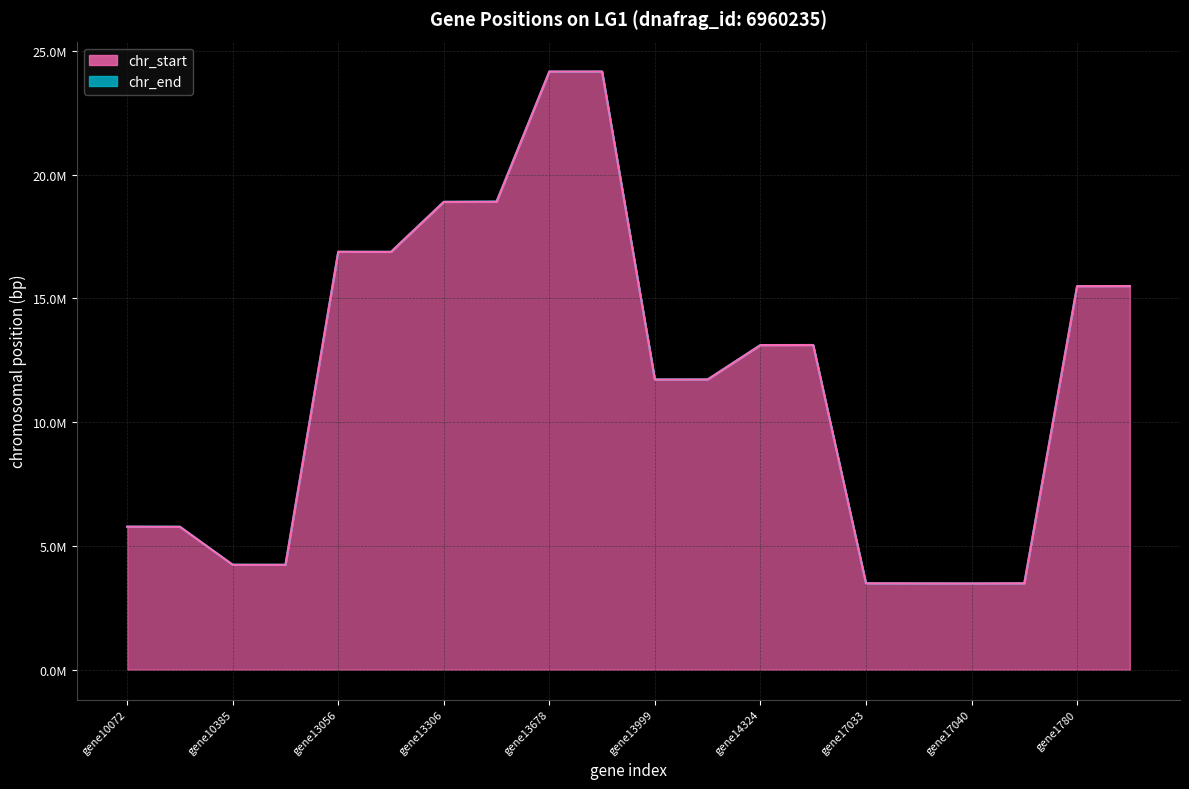

What are all the series names shown in the legend?

chr_start, chr_end